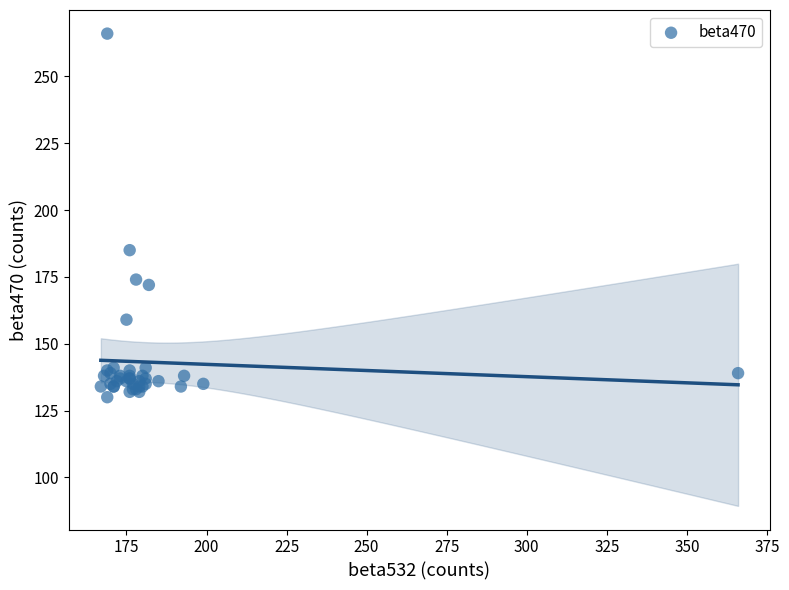

What Y value in the scatter plot is closest to 198?

185